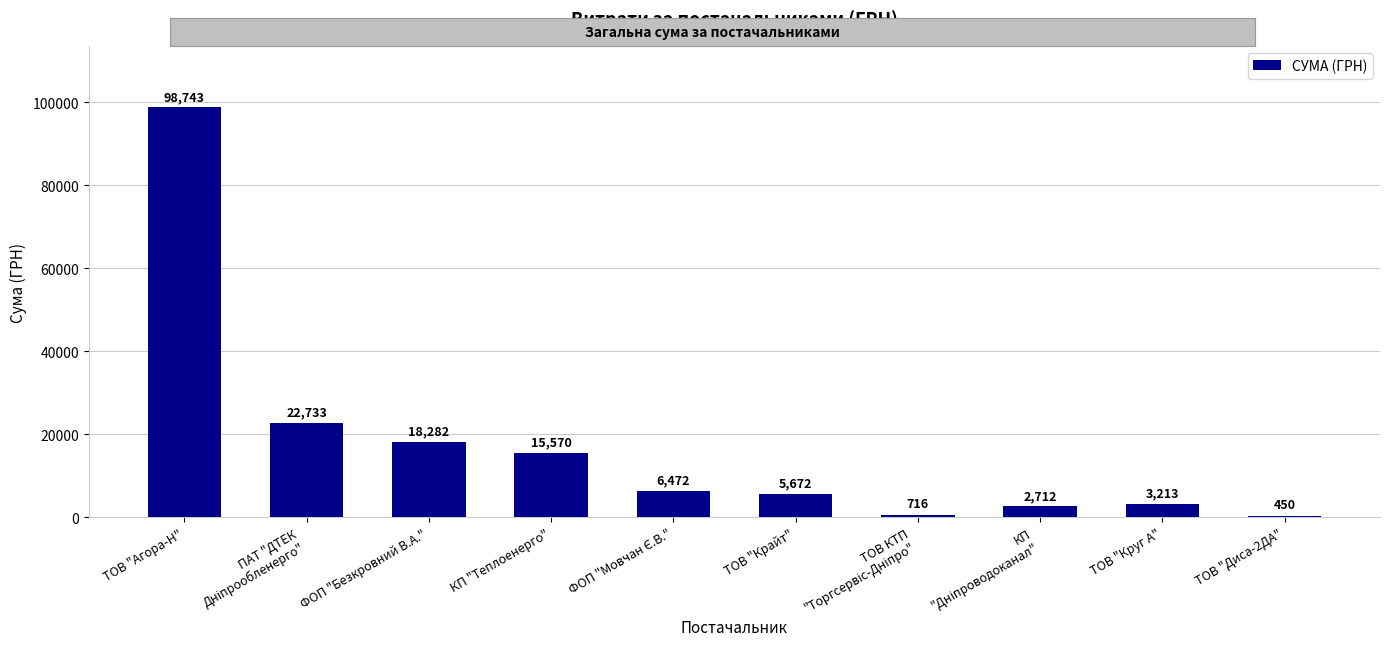

At which category does the chart reach its minimum across all series?

ТОВ "Диса-2ДА"